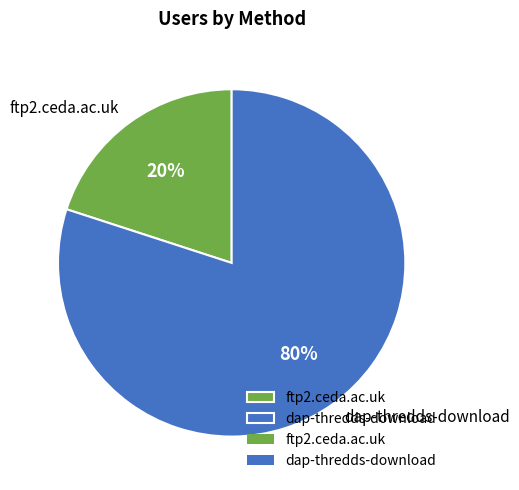

To the nearest percent, what percentage of the pie is dap-thredds-download?

80%